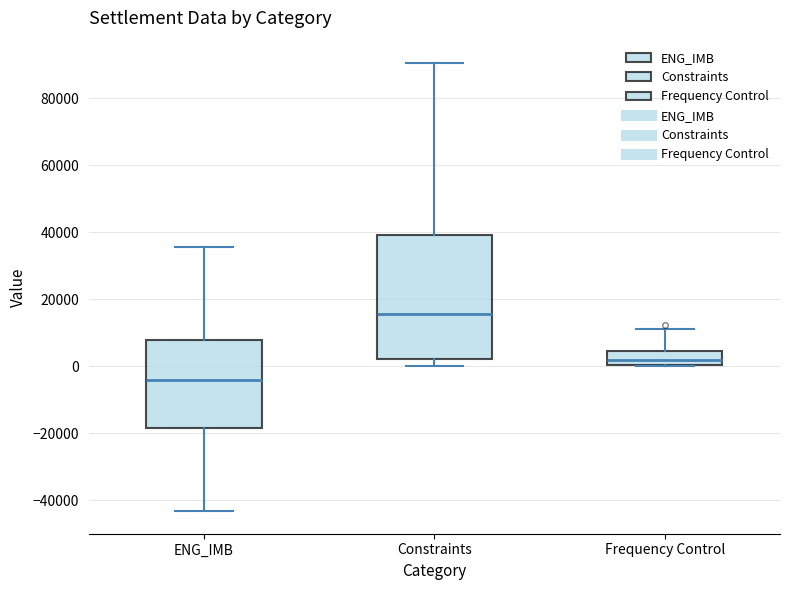

Where is the upper edge of the box for Constraints on the y-axis? The values are not printed on the chart, so give them approximately, as read against the axis.

40000